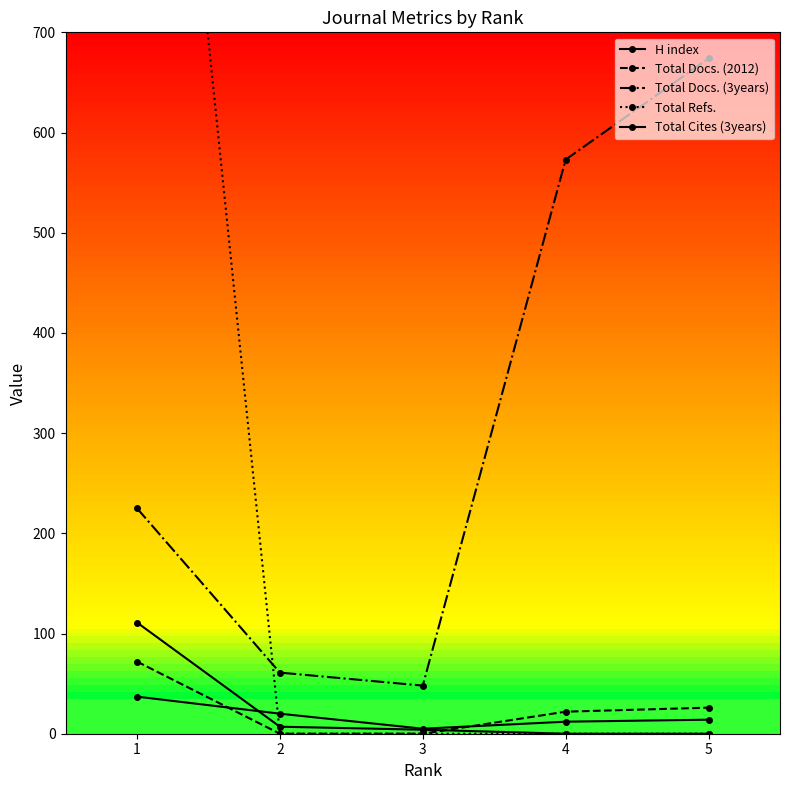

What is the spread (max minus min) of values at 5?

674